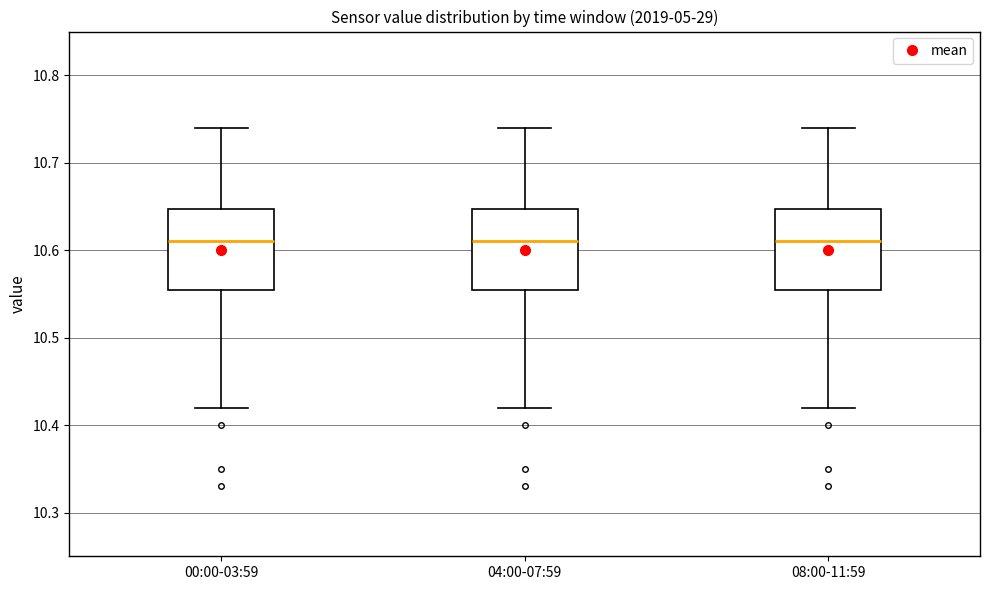

Reading left to right, read every box against the y-axis: the position of its median line, the range the box covers, and the ends of its whiskers. The values are not printed on the chart, so give them approximately, as read against the axis.

00:00-03:59: median 10.61, box 10.56 to 10.65, whiskers 10.42 to 10.74
04:00-07:59: median 10.61, box 10.56 to 10.65, whiskers 10.42 to 10.74
08:00-11:59: median 10.61, box 10.56 to 10.65, whiskers 10.42 to 10.74